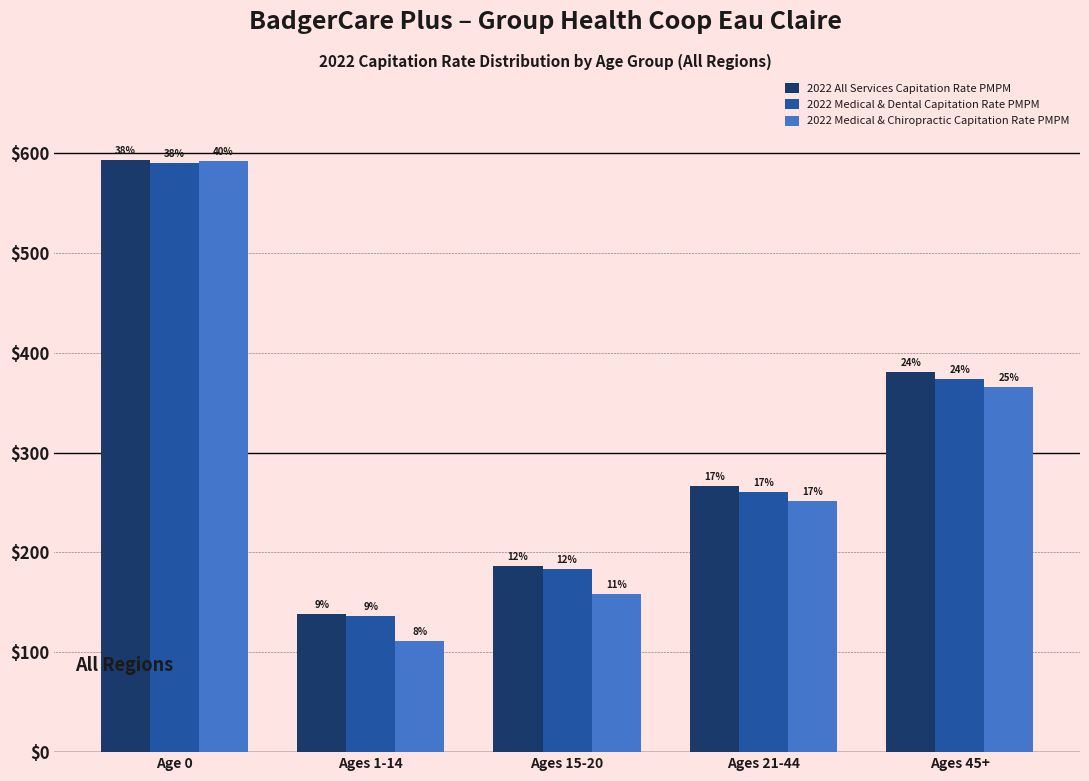

Does the chart contain any negative values?

No